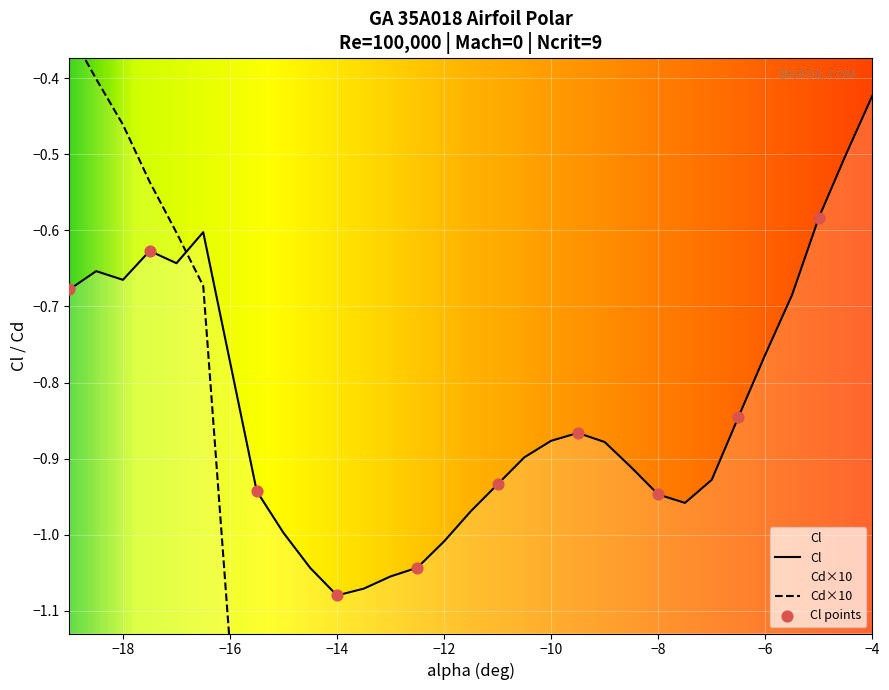

Which series reaches the minimum Y coordinate?

Cd